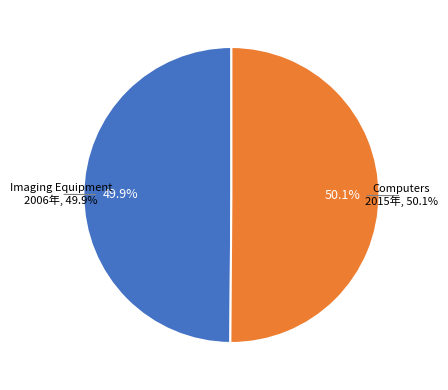

Which slice is the largest?

Nordic Ecolabel 048 Computers